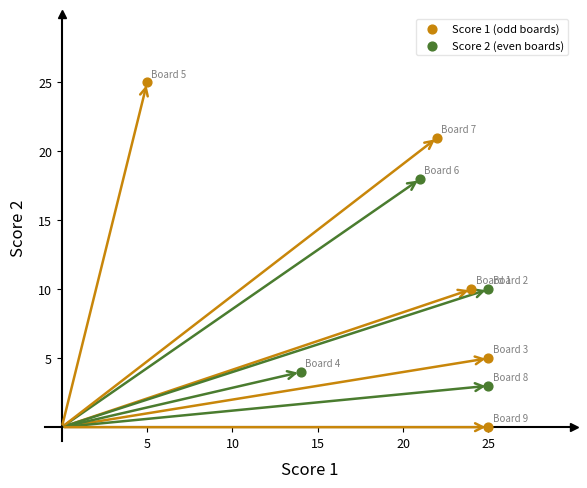

Which series reaches the maximum Y coordinate?

Score 1 (odd boards)